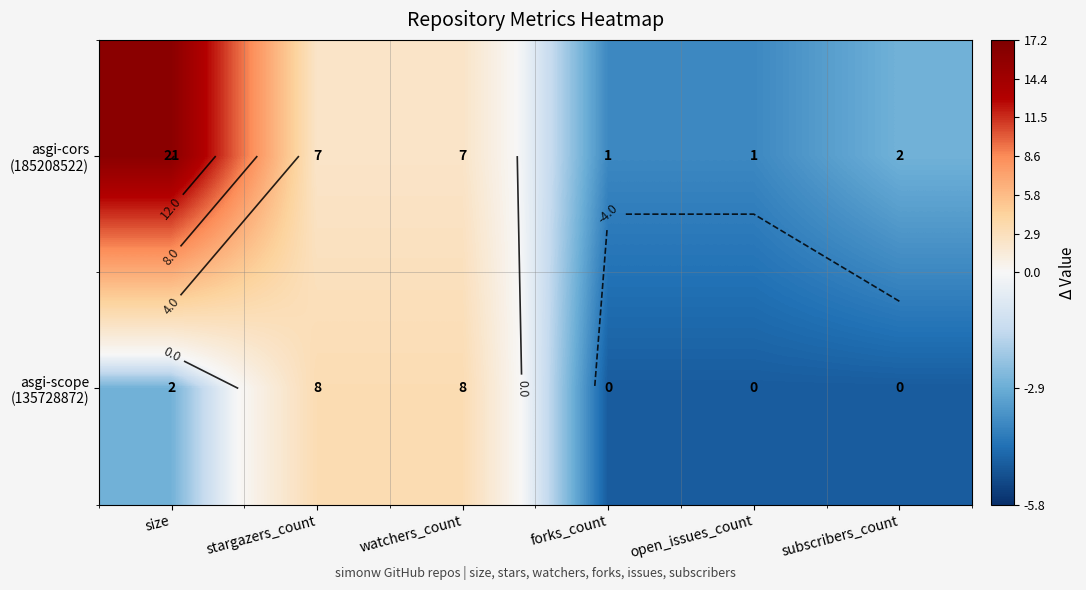

What is the total value across all series at subscribers_count?

-7.5